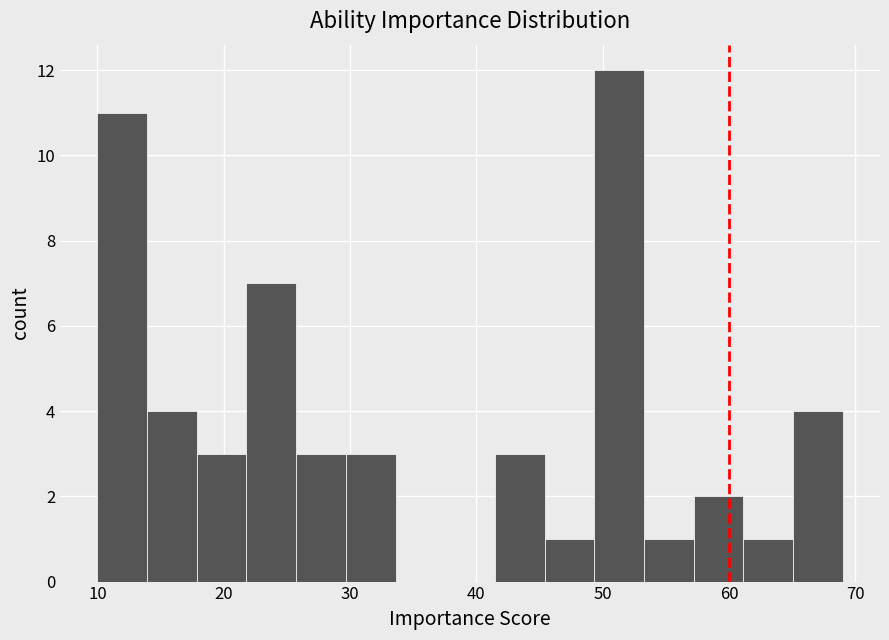

Around what value on the x-axis is the tallest bar? Give the approximate position of its centre, as read against the axis.

51